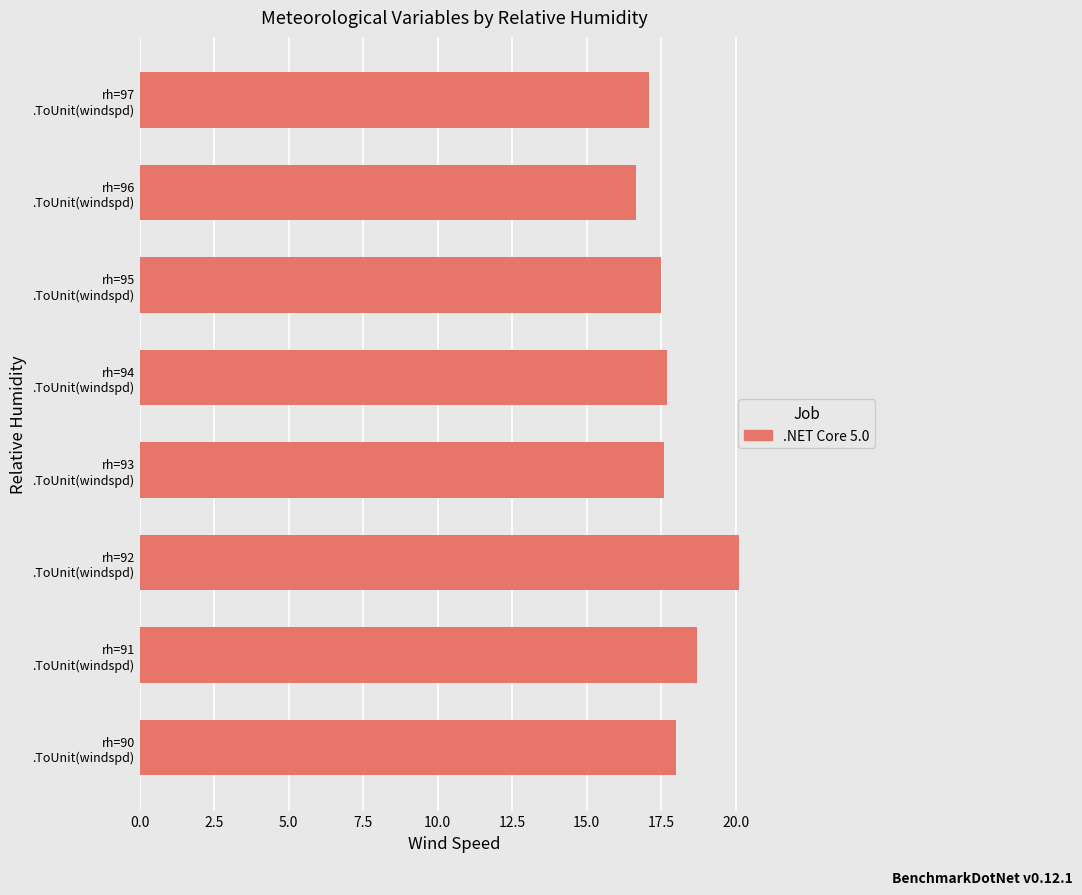

What is the average value?

17.9